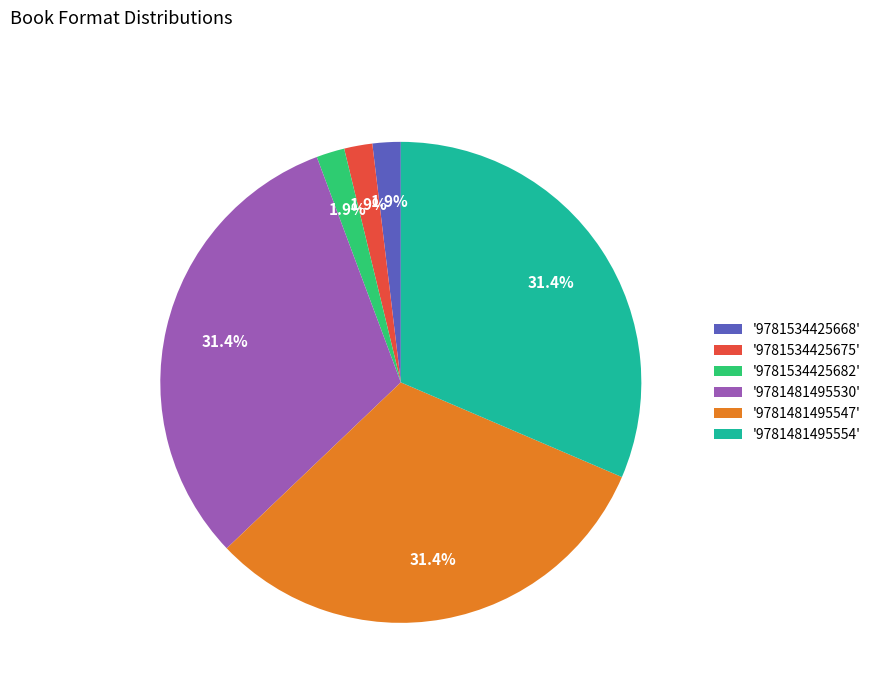

Combined, what portion of the pie is '9781534425675' and '9781481495554'?

33.3%